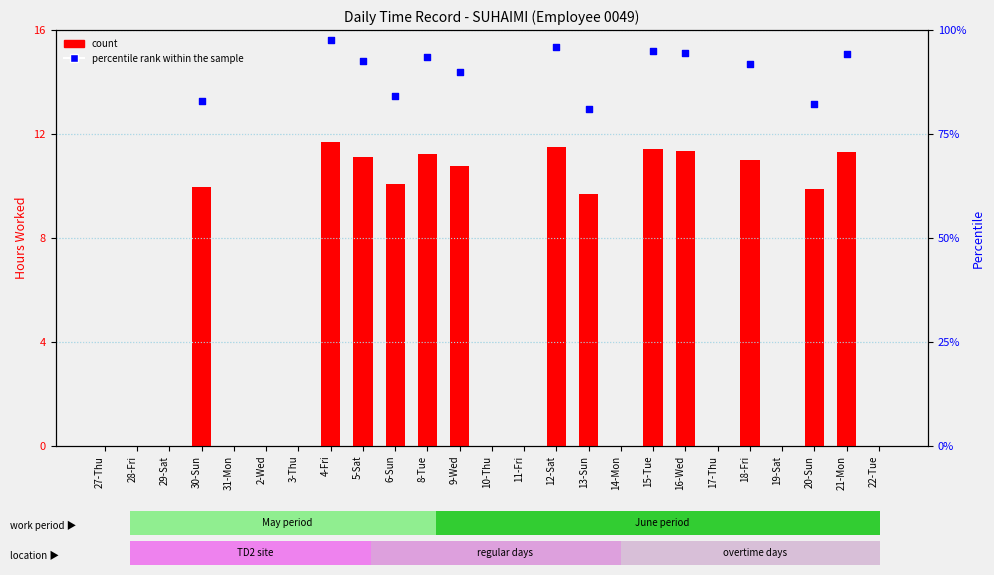

Which series reaches the minimum Y coordinate?

count